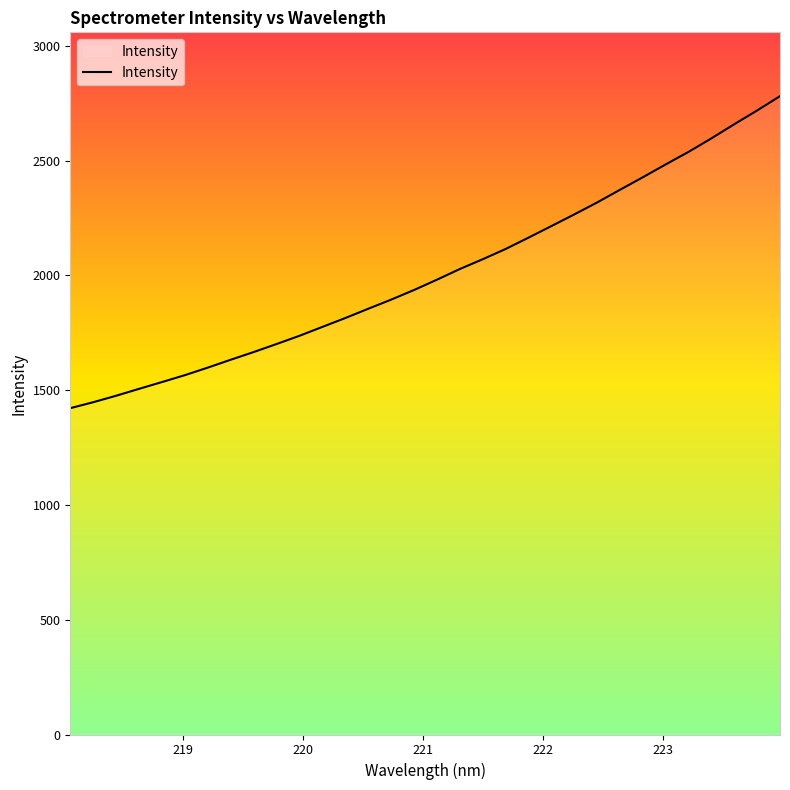

What is the difference between the maximum and minimum values?

1359.2